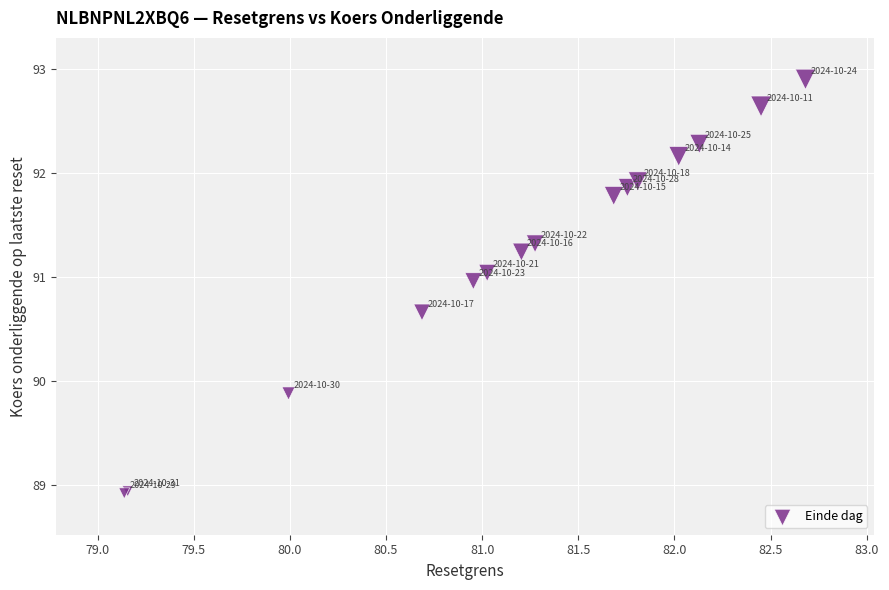

What Y value in the scatter plot is closest to 90?

89.9